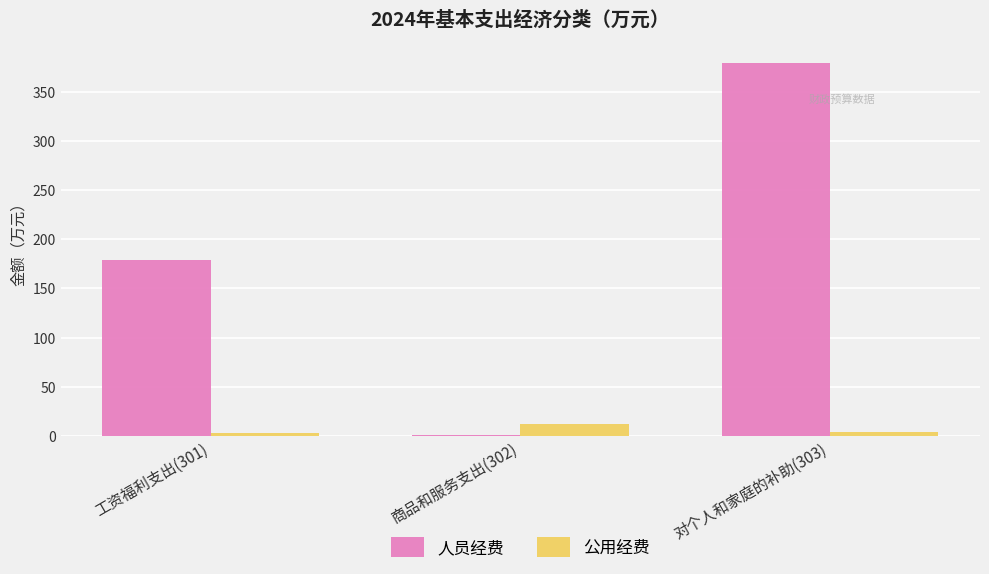

Is the value of 人员经费 at 工资福利支出(301) greater than the value of 公用经费 at 工资福利支出(301)?

Yes